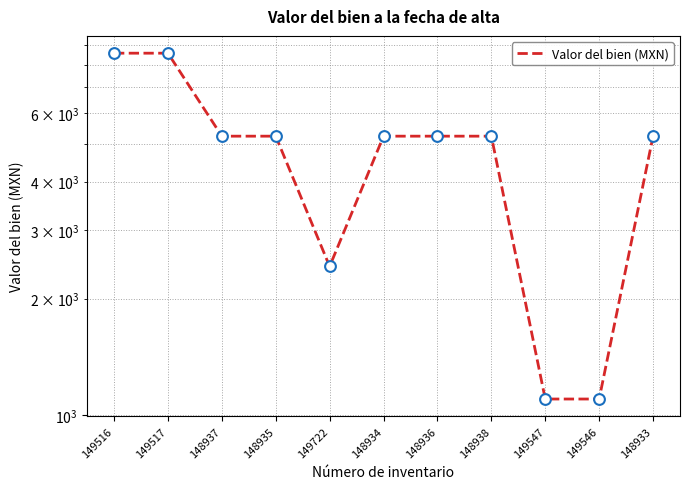

Which has a higher value, 149547 or 148933?

148933